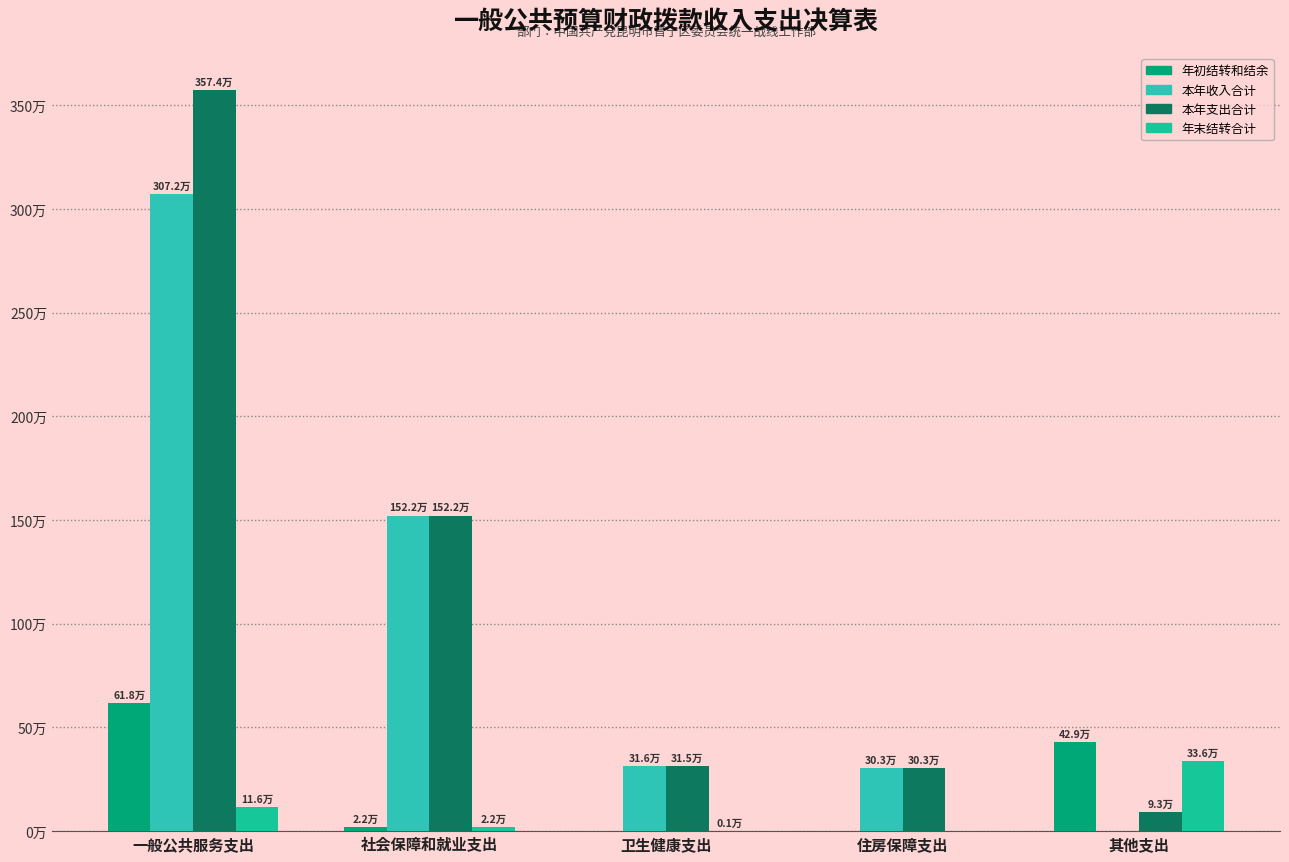

Is the value of 本年支出合计 at 社会保障和就业支出 greater than the value of 本年收入合计 at 卫生健康支出?

Yes